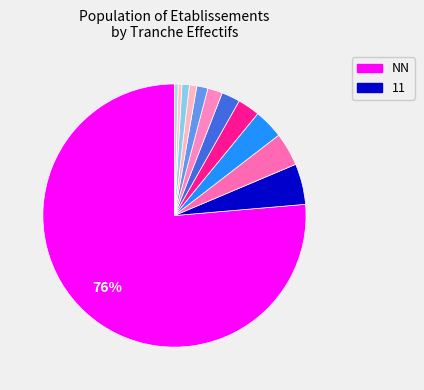

How many segments does this pie chart have?

12